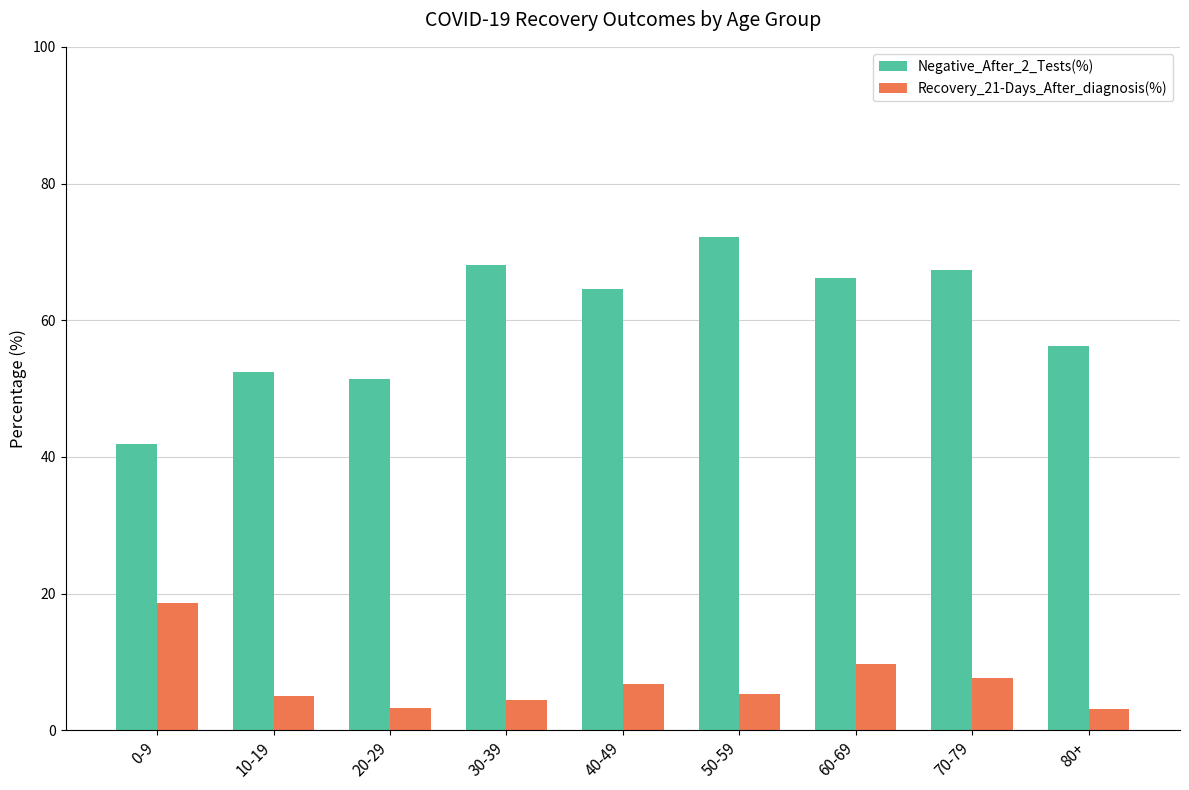

List the series in order of their overall mean, lowest first.

Recovery_21-Days_After_diagnosis(%), Negative_After_2_Tests(%)